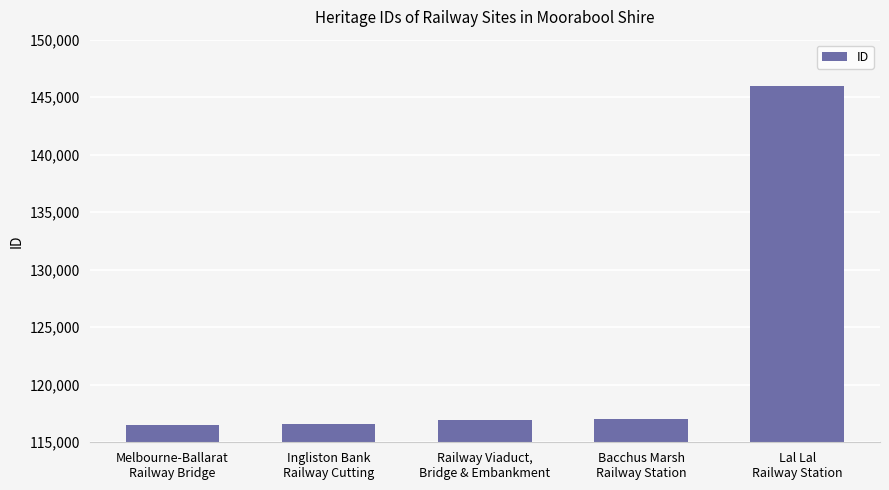

How many distinct data groups are displayed?

1